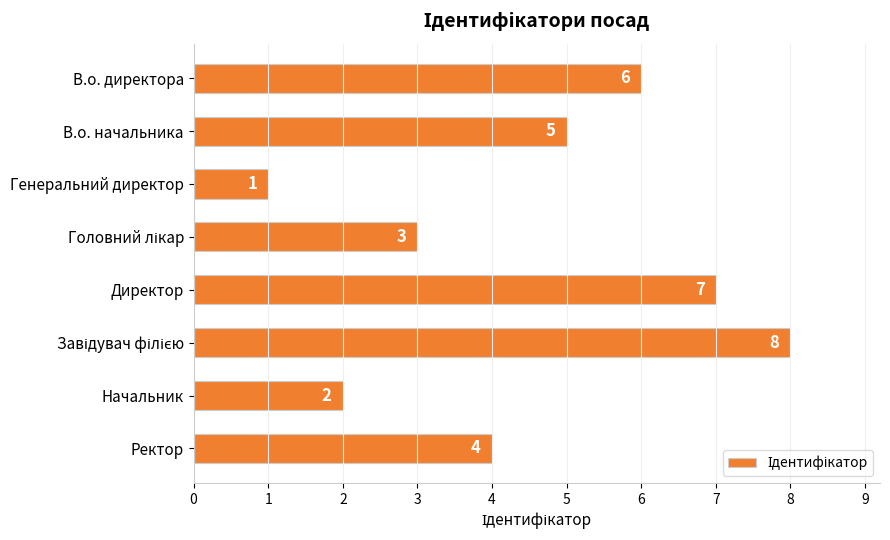

Count the values in the range 3 to 7.

5